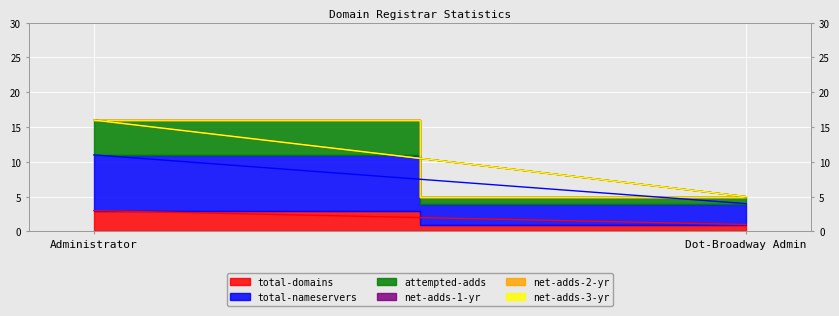

Count the number of categories in the chart.

2